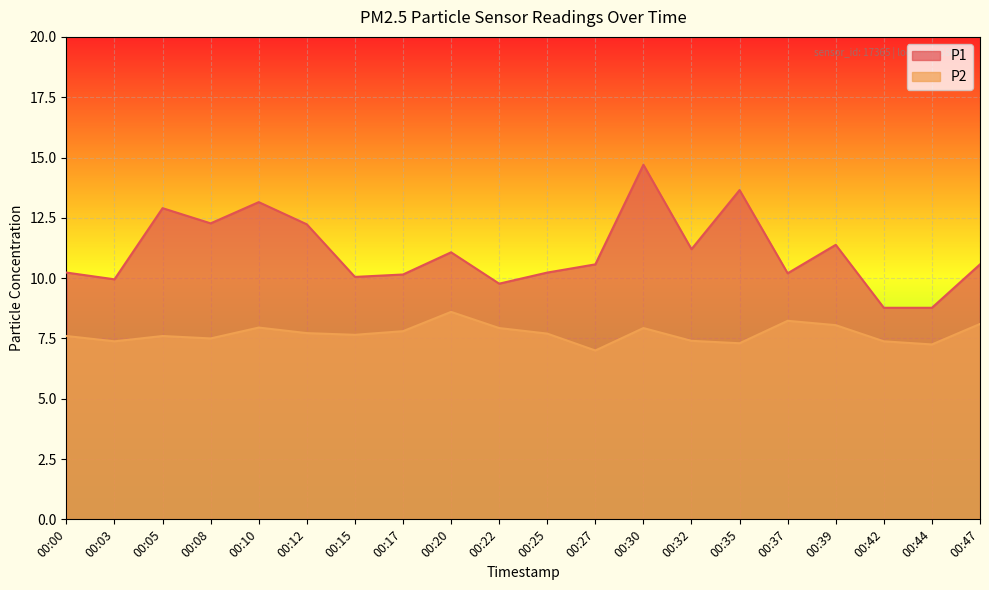

Reading right to left, transcribe all the data shown in this chart.

P1: 10.6	8.8	8.8	11.4	10.2	13.7	11.2	14.7	10.6	10.2	9.8	11.1	10.2	10.1	12.2	13.2	12.3	12.9	9.9	10.2
P2: 8.1	7.2	7.4	8.1	8.2	7.3	7.4	7.9	7.0	7.7	7.9	8.6	7.8	7.7	7.7	8.0	7.5	7.6	7.4	7.6